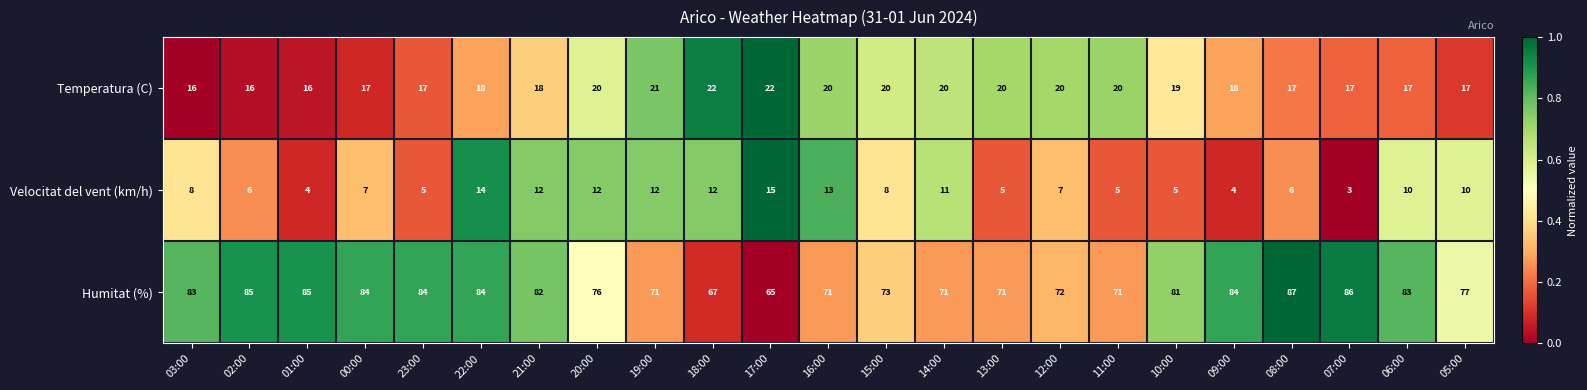

Which series has the largest total across all categories?

Humitat (%)